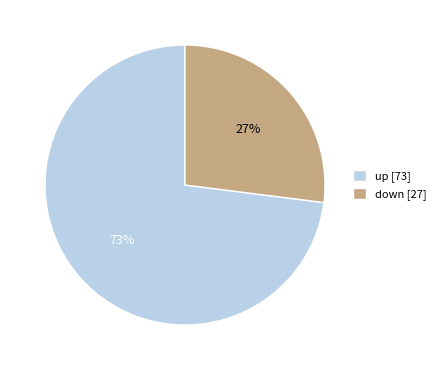

True or false: down accounts for 21% of the total.

False